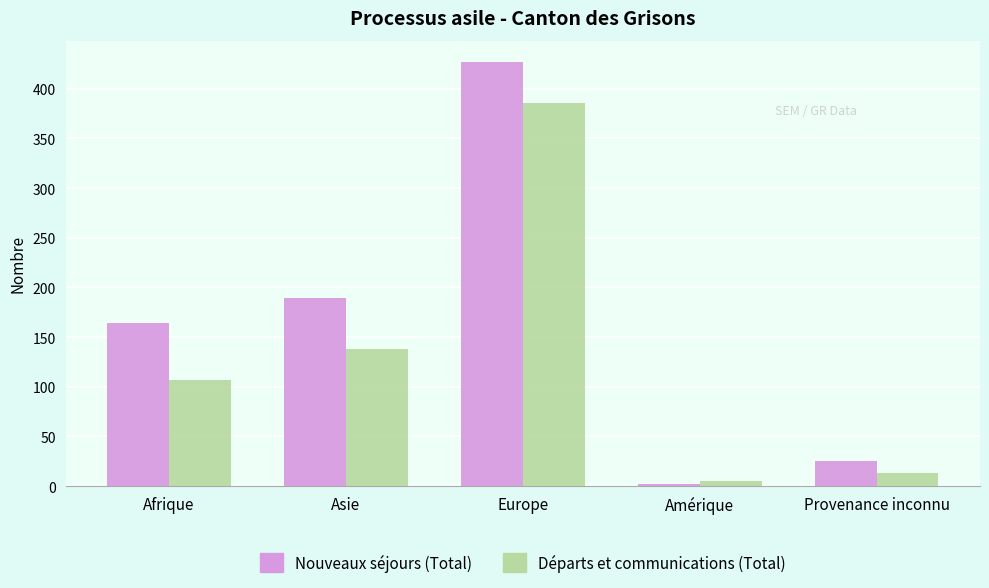

What is the total value across all series at Europe?

813